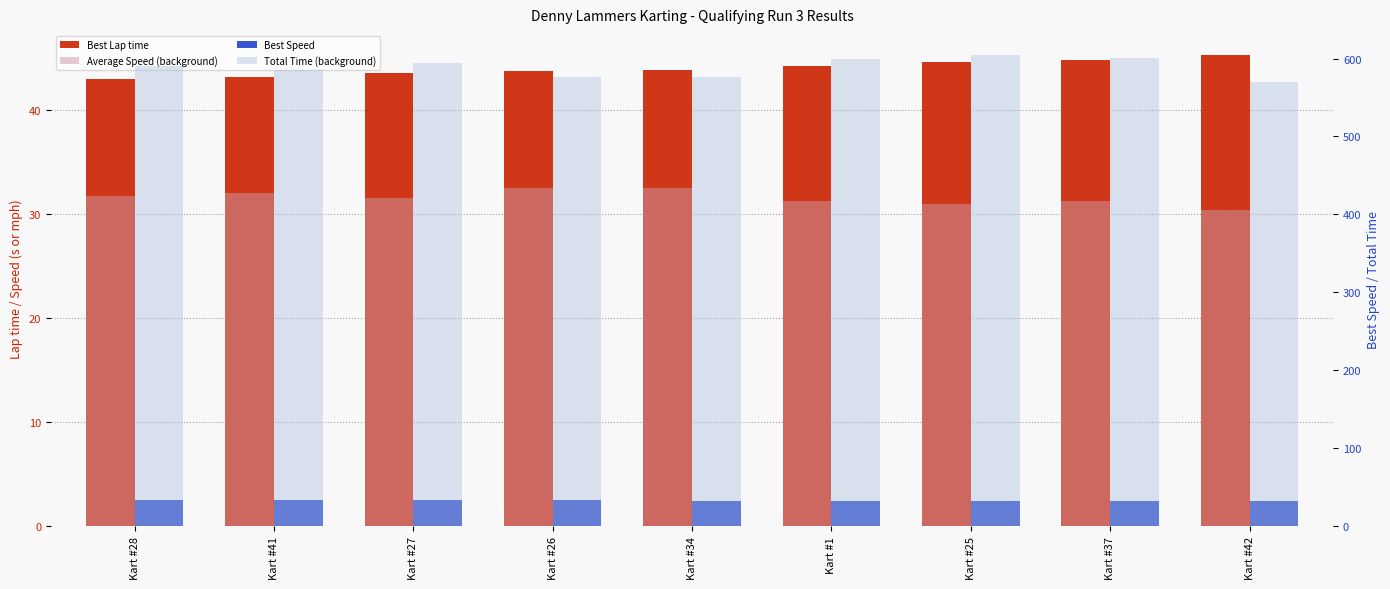

Read the Average Speed (background) value at Kart #34.

32.5